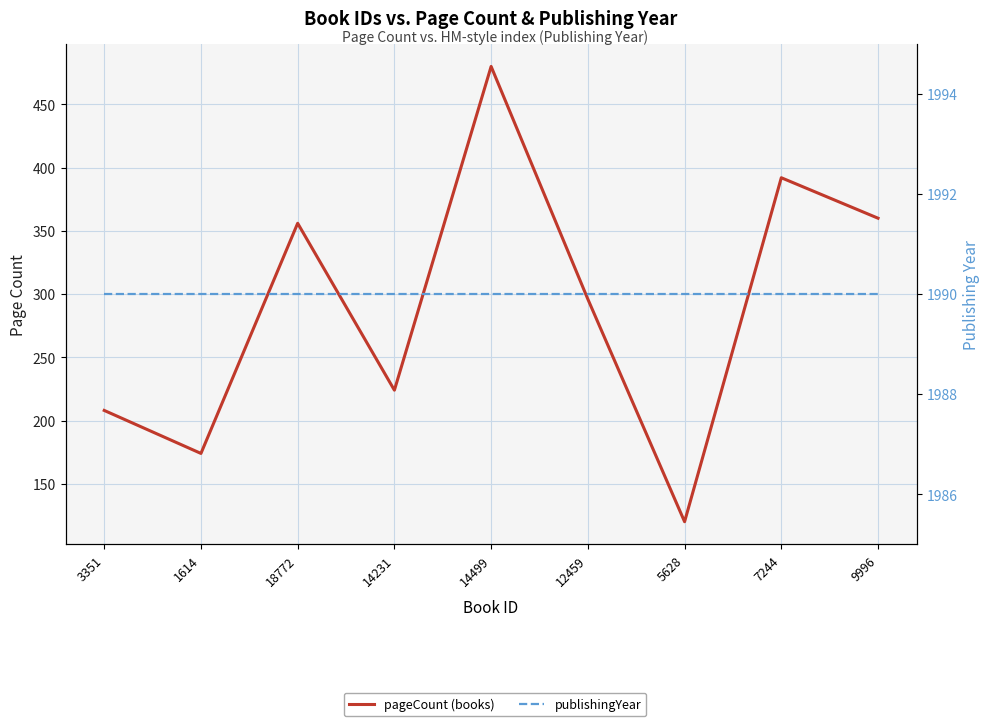

What is the difference between the pageCount values at 9996 and 1614?

186